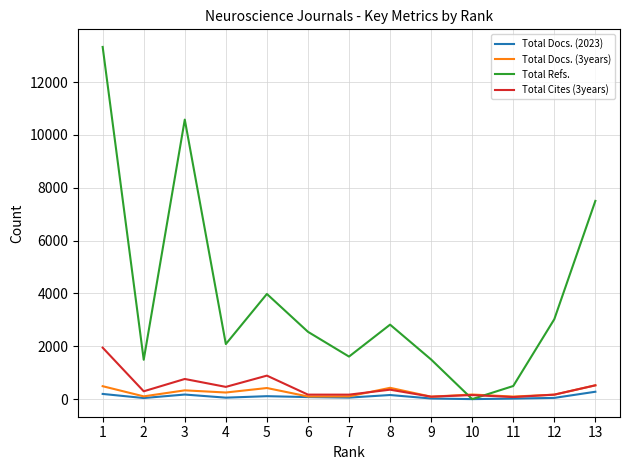

What is the sum of the Total Cites (3years) values at 8 and 4?

820